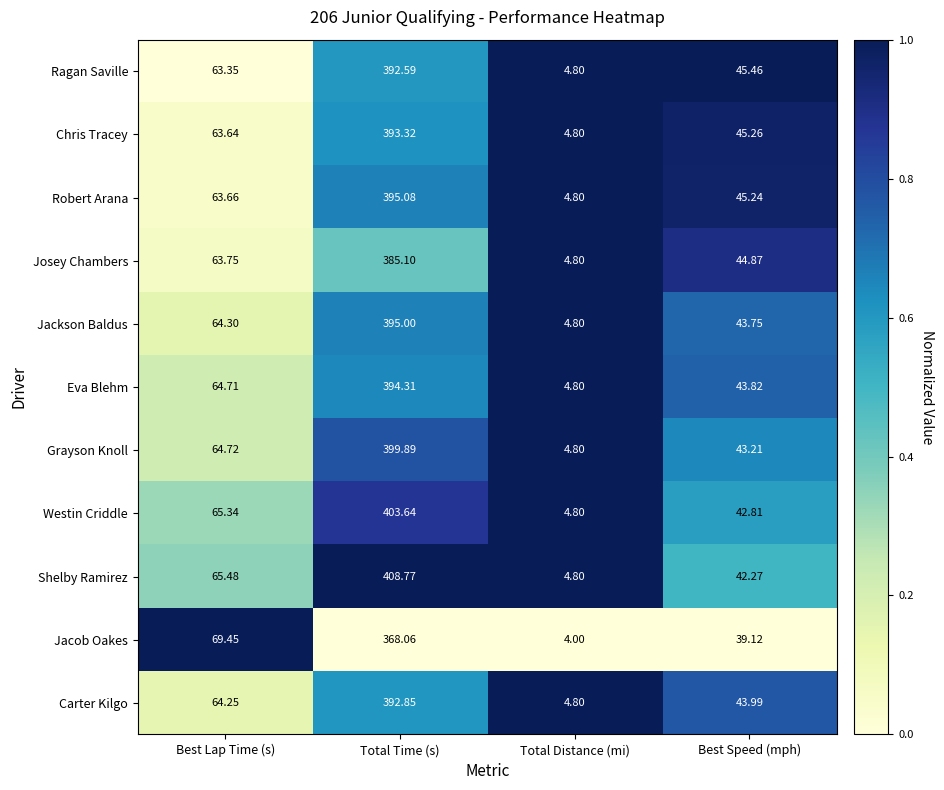

Rank the series by their maximum value, from lowest to highest.

Jacob Oakes, Josey Chambers, Ragan Saville, Carter Kilgo, Chris Tracey, Eva Blehm, Jackson Baldus, Robert Arana, Grayson Knoll, Westin Criddle, Shelby Ramirez